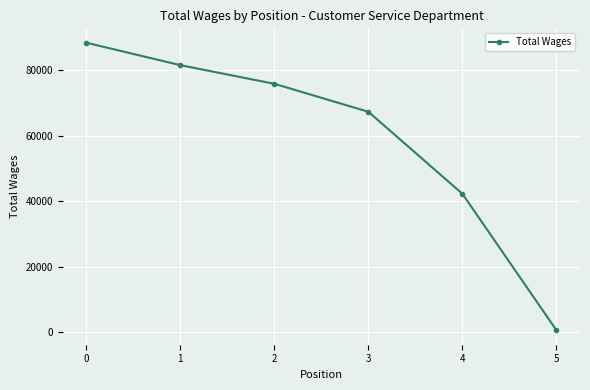

Is this an area chart (filled region under the line)?

No